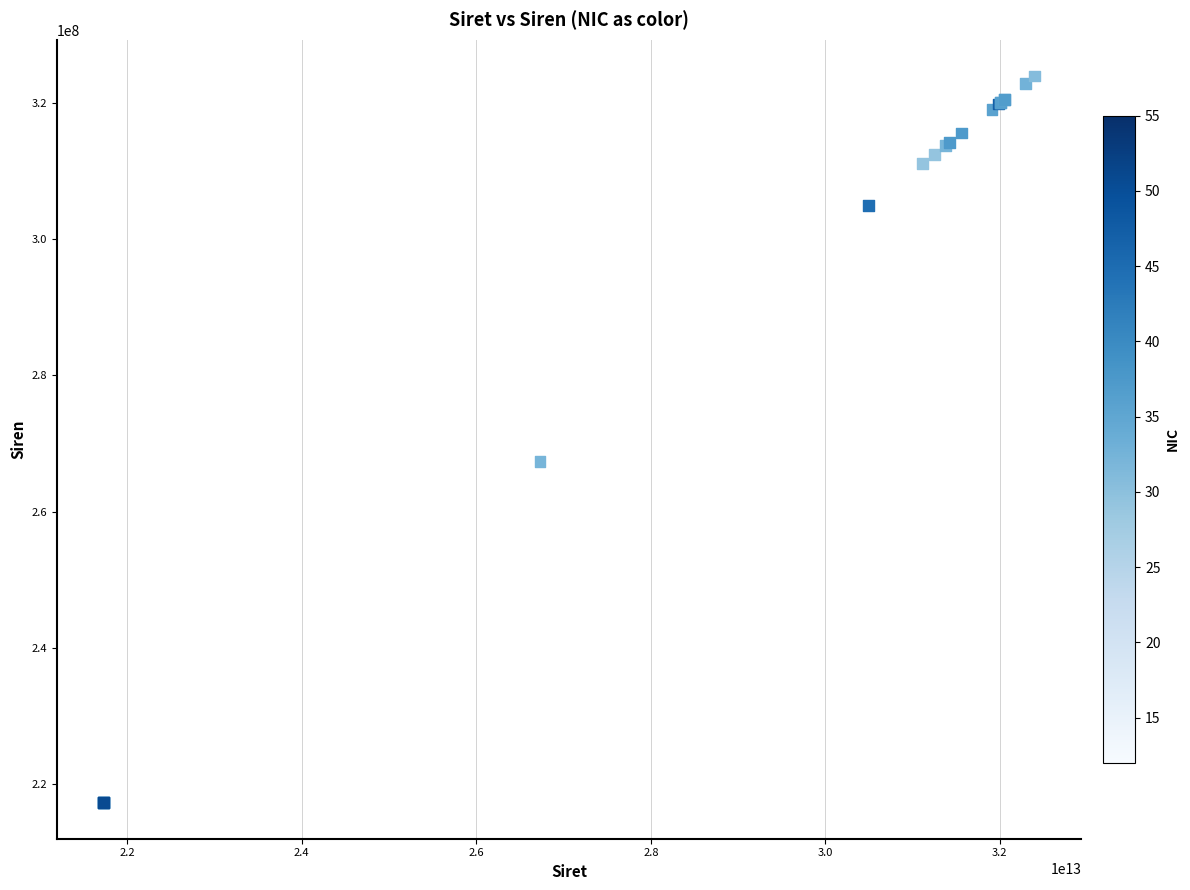

What Y value in the scatter plot is closest to 270631357?

267310118